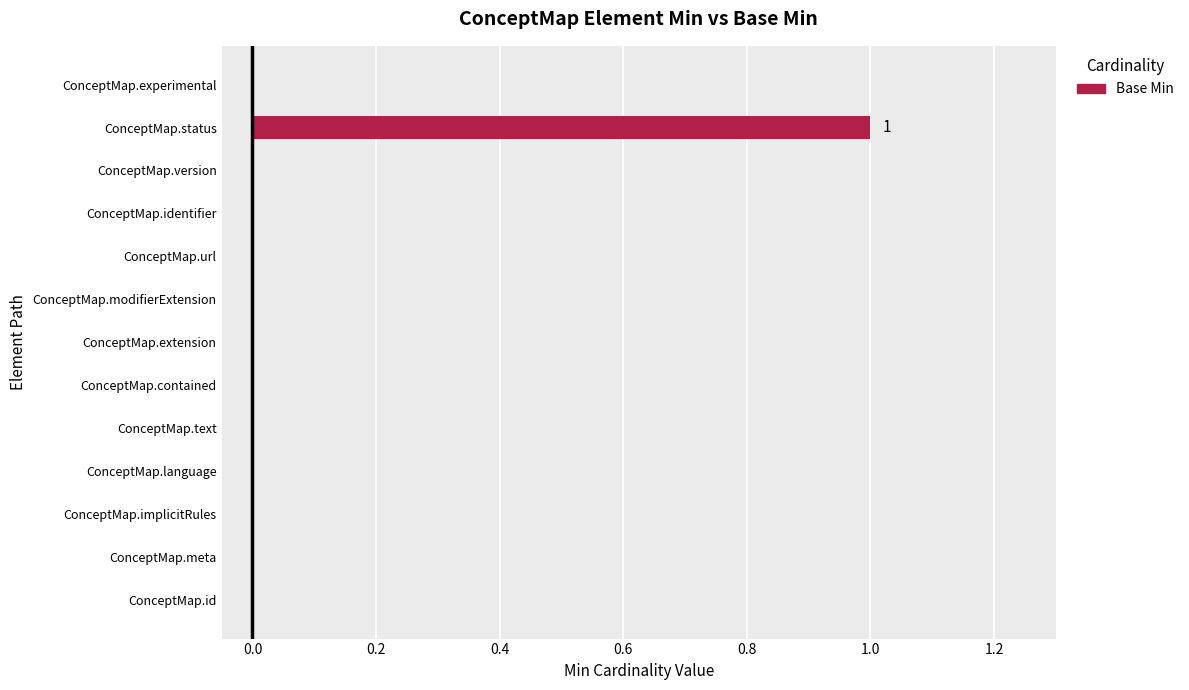

Reading bottom to top, extract all data points from this chart.

ConceptMap.id=0	ConceptMap.meta=0	ConceptMap.implicitRules=0	ConceptMap.language=0	ConceptMap.text=0	ConceptMap.contained=0	ConceptMap.extension=0	ConceptMap.modifierExtension=0	ConceptMap.url=0	ConceptMap.identifier=0	ConceptMap.version=0	ConceptMap.status=1	ConceptMap.experimental=0